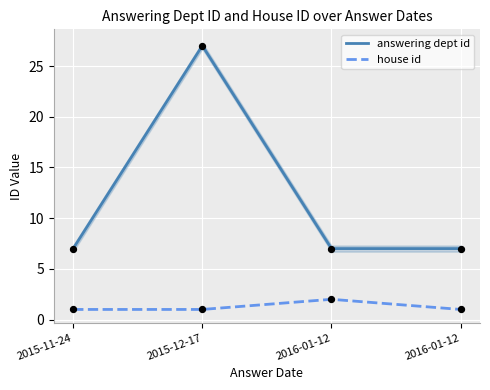

What are all the series names shown in the legend?

answering dept id, house id